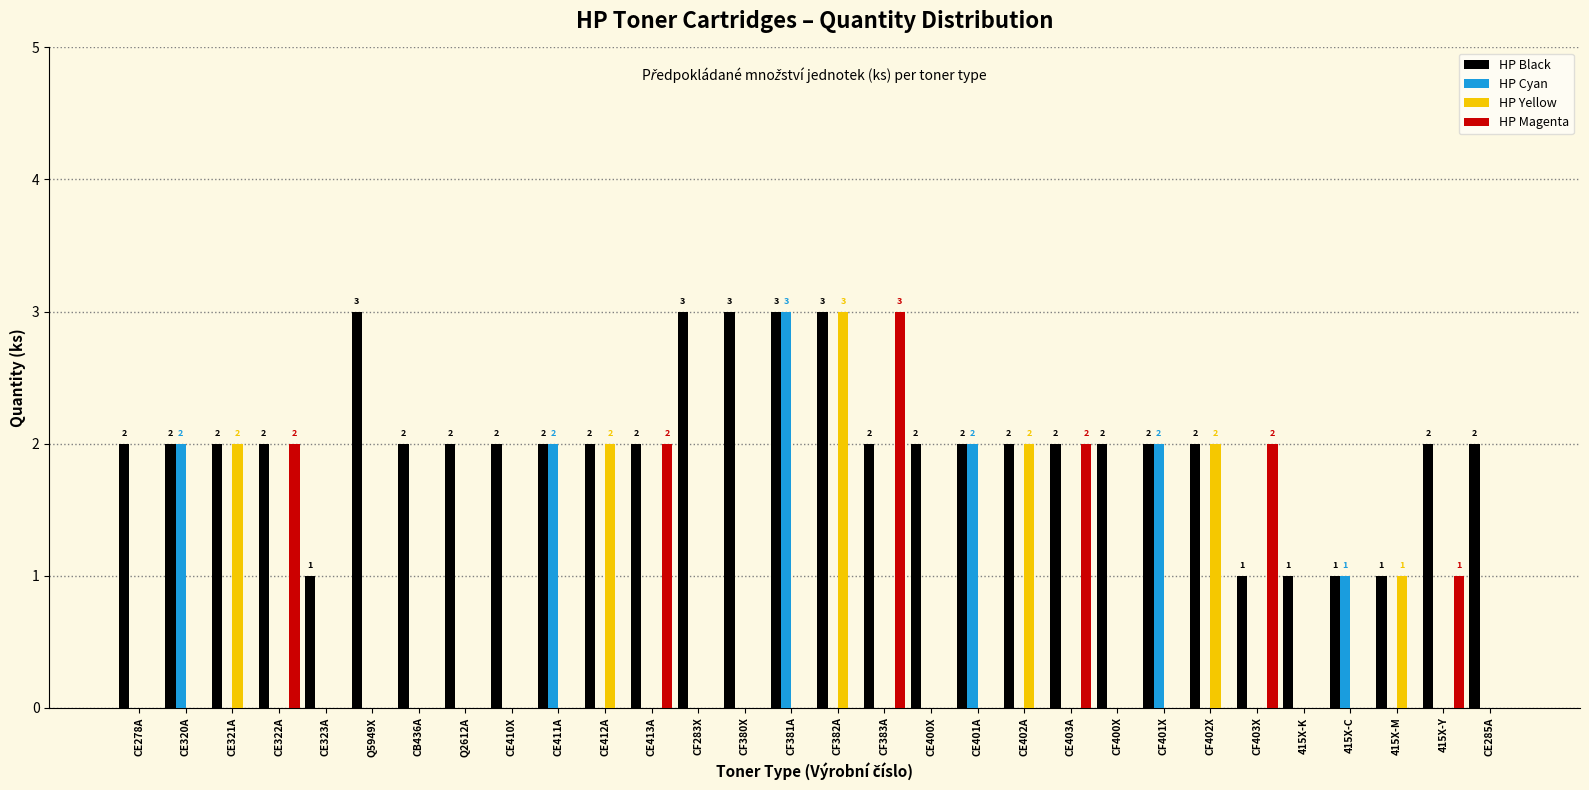

What is the sum of all HP Yellow values?

12